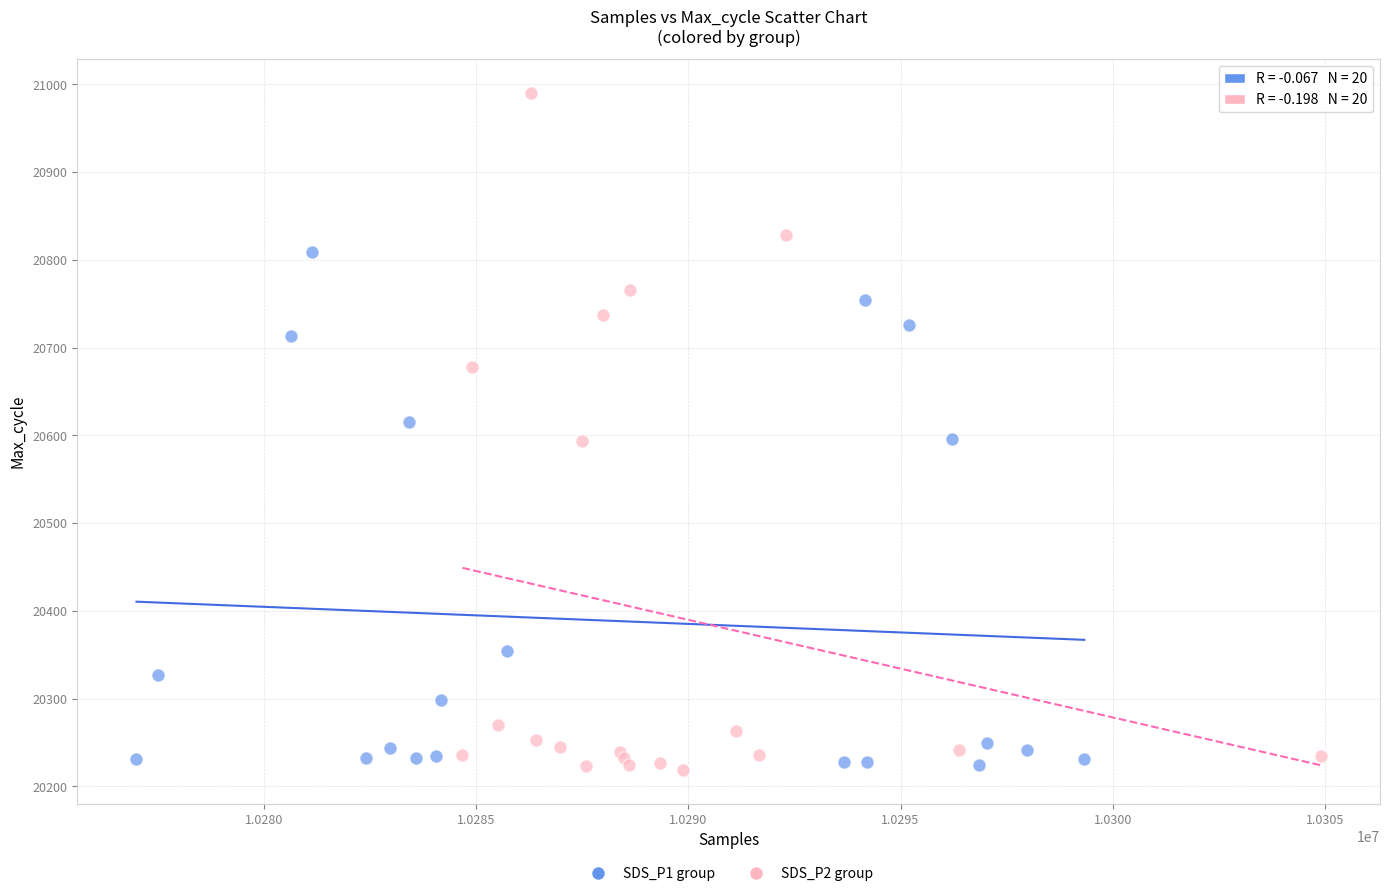

What are all the series names shown in the legend?

SDS_P1 group, SDS_P2 group